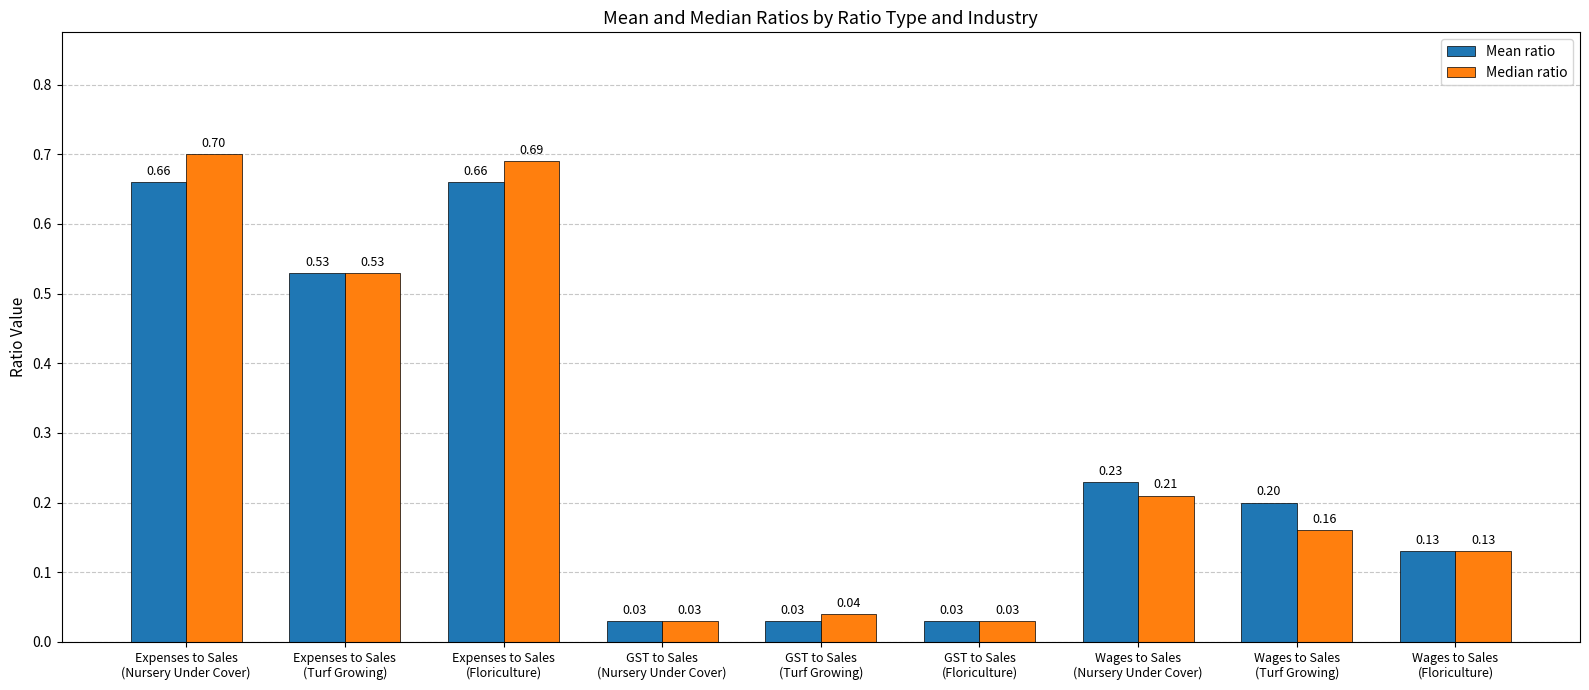

Which series has the widest spread of values?

Median ratio